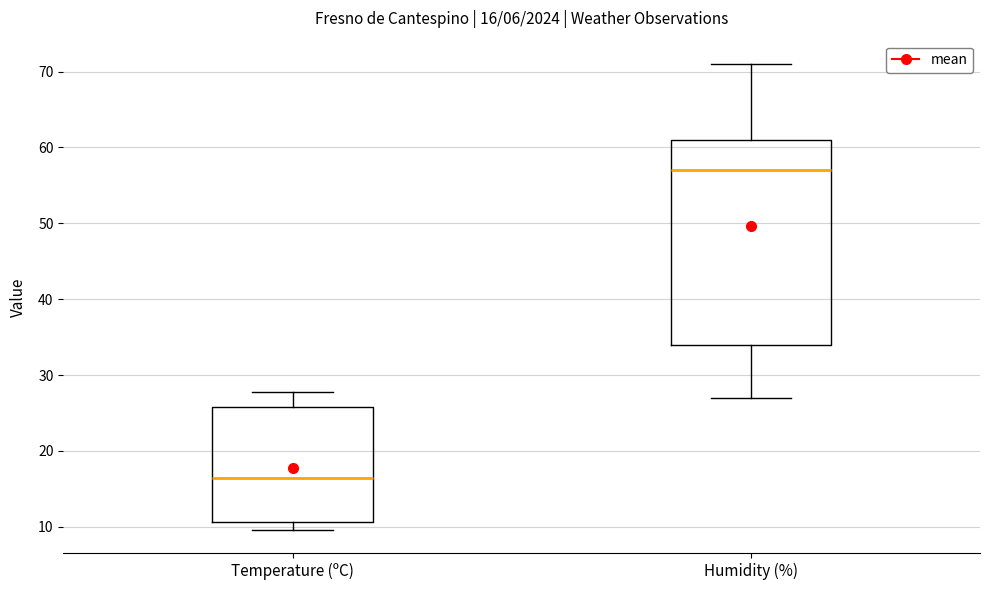

Which box's median line is the highest?

Humidity (%)